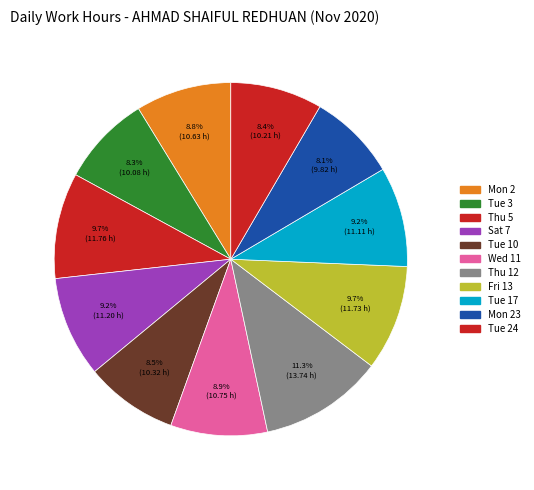

To the nearest percent, what is the difference between the largest and smallest slice percentages?

3%